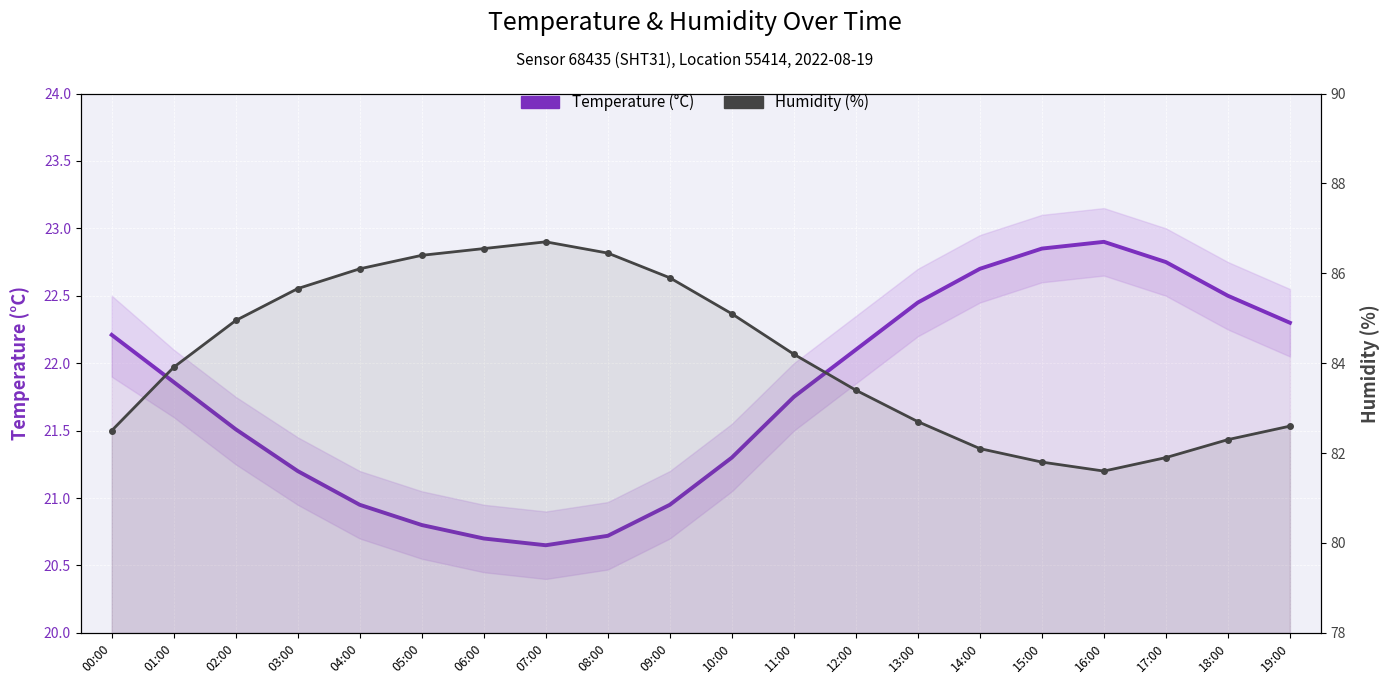

Rank the series at 17:00 from highest to lowest value.

Humidity (%), Temperature (°C)